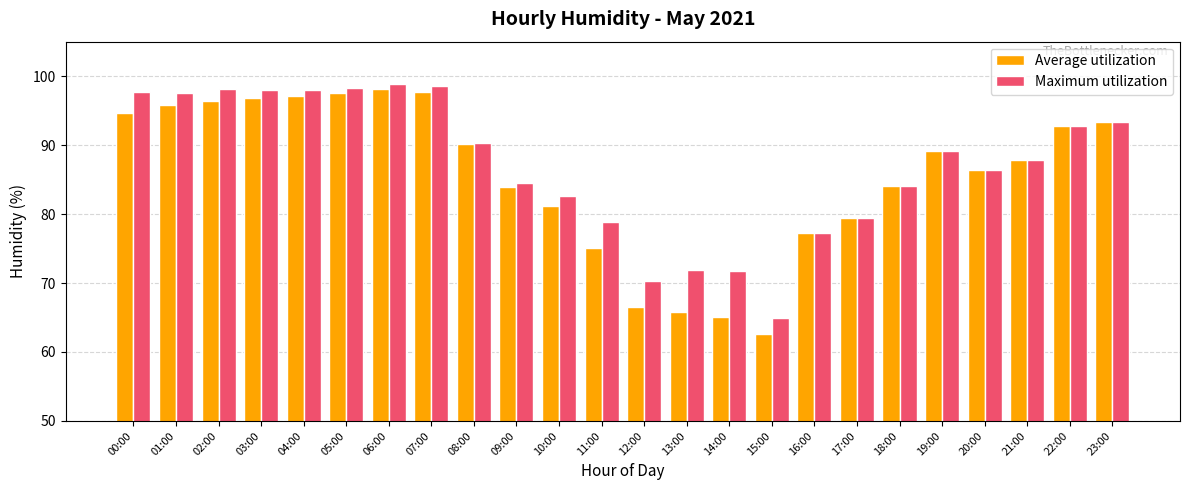

Rank the series by their maximum value, from highest to lowest.

Maximum utilization, Average utilization